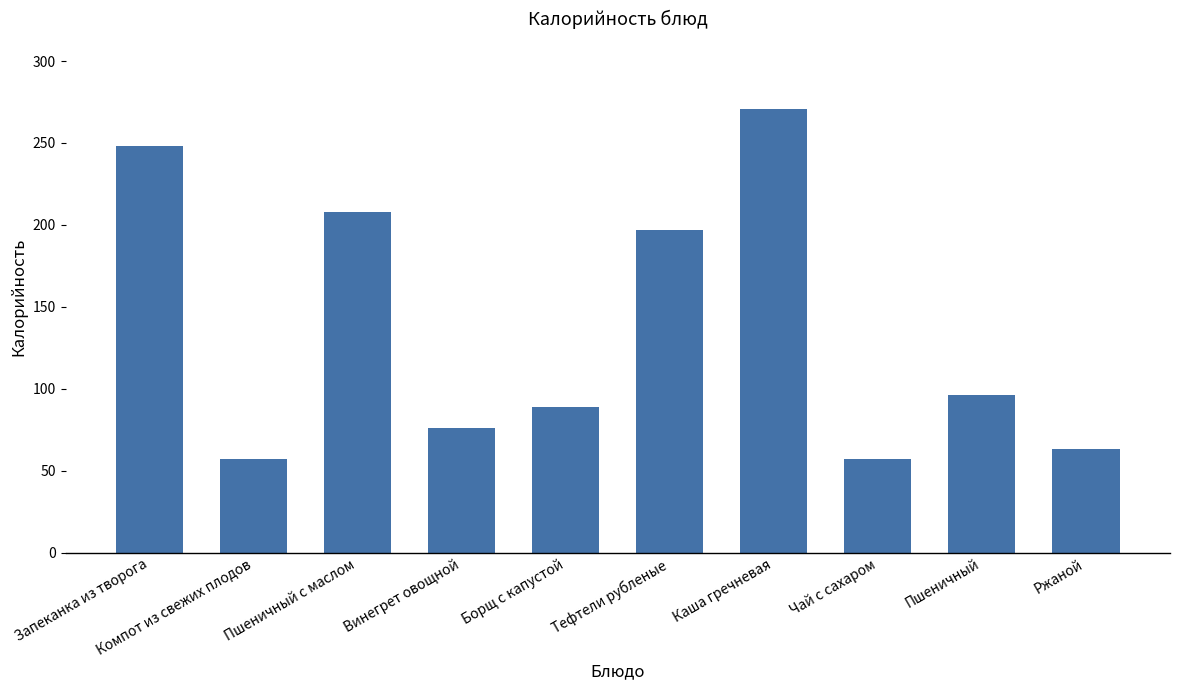

How many bars are there in total?

10